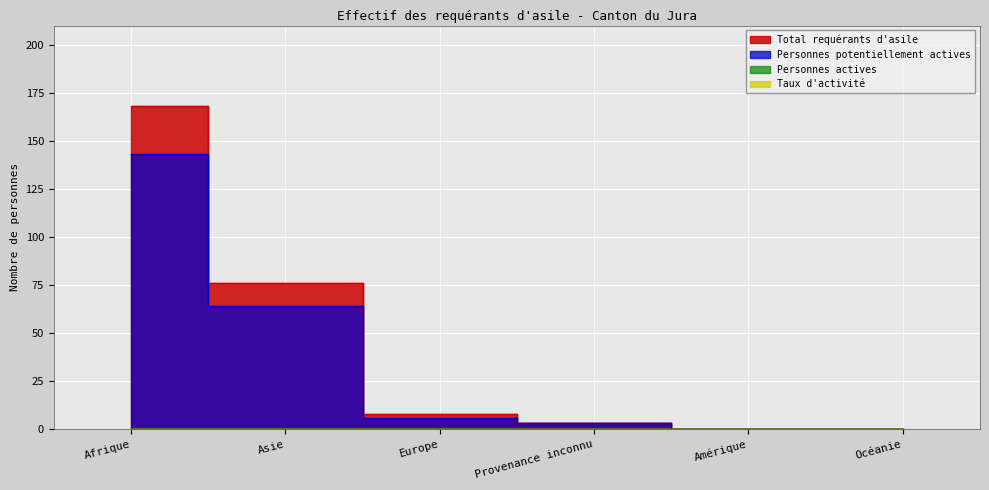

Which series has the largest range (max minus min)?

Total requérants d'asile